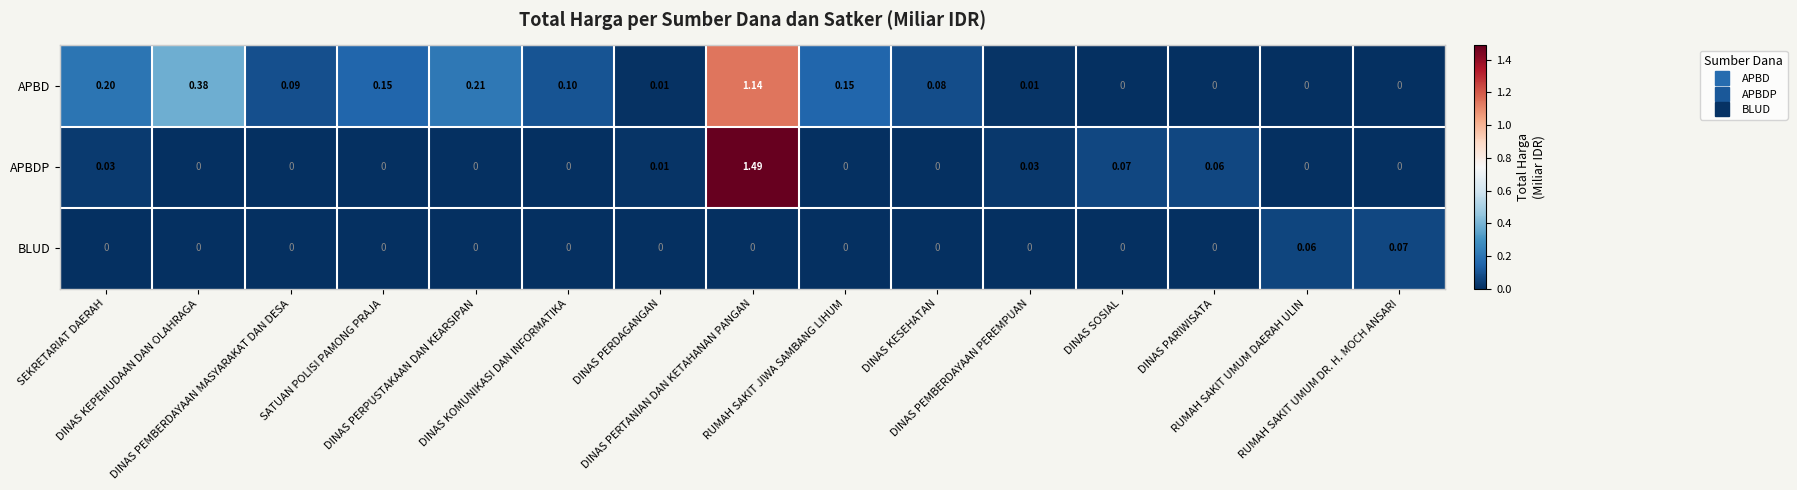

Rank the series by their maximum value, from lowest to highest.

BLUD, APBD, APBDP